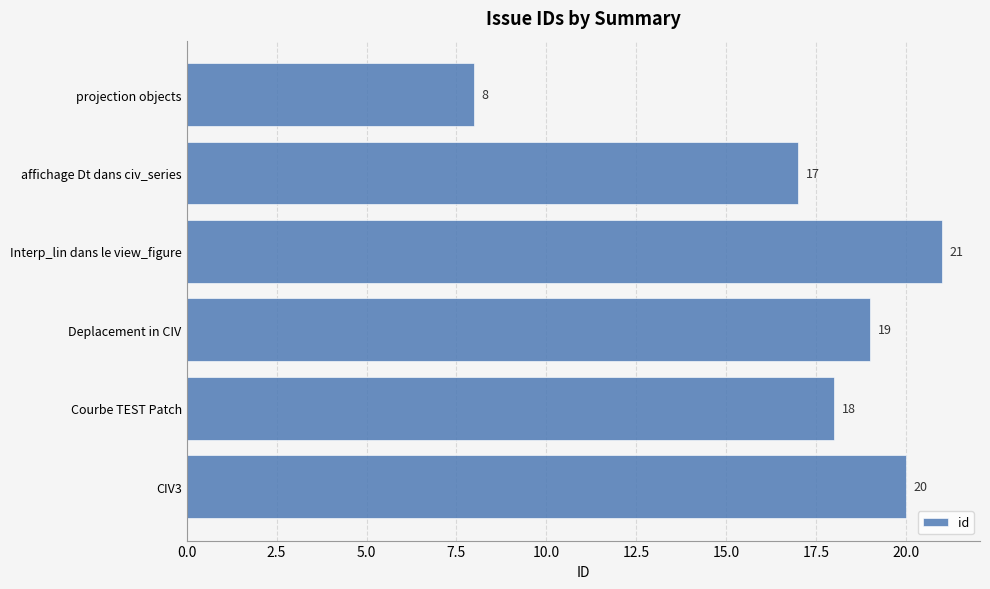

Where is the data nearest to the value 14?

affichage Dt dans civ_series